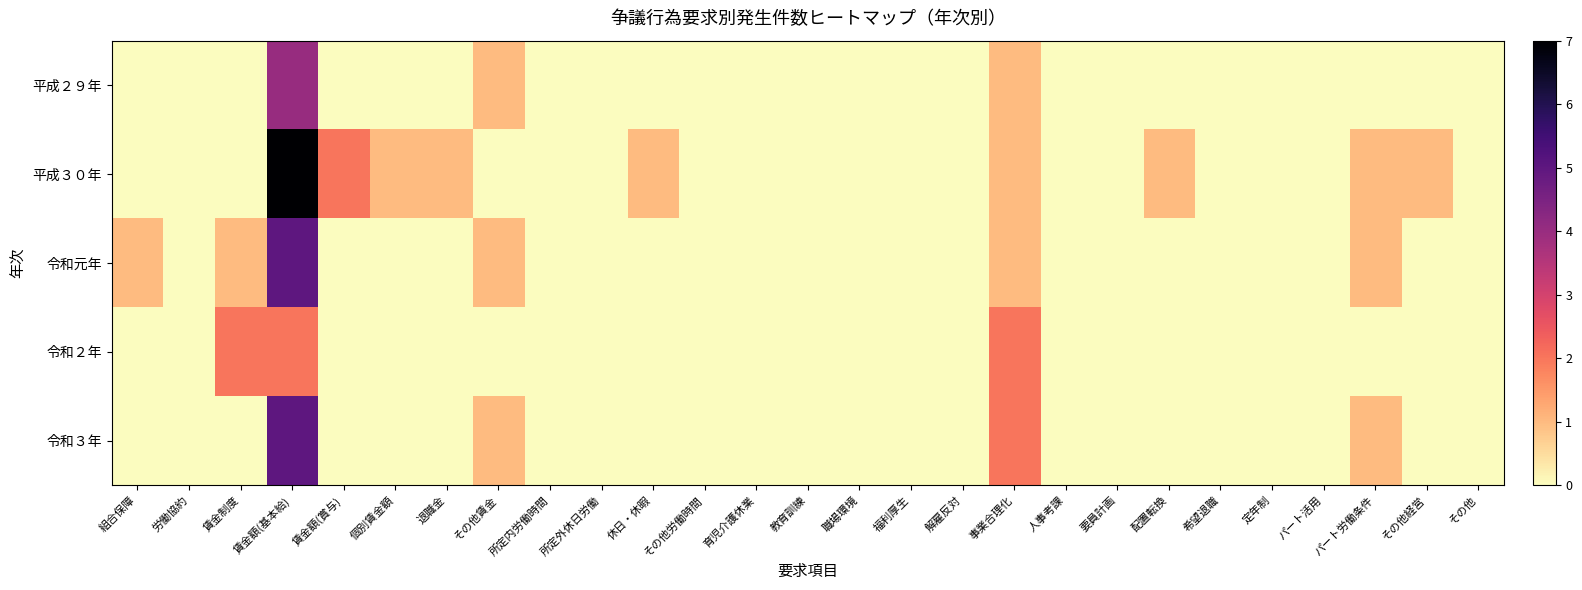

Reading left to right, what are all the values shown in this chart?

平成２９年: 組合保障=0	労働協約=0	賃金制度=0	賃金額(基本給)=4	賃金額(賞与)=0	個別賃金額=0	退職金=0	その他賃金=1	所定内労働時間=0	所定外休日労働=0	休日・休暇=0	その他労働時間=0	育児介護休業=0	教育訓練=0	職場環境=0	福利厚生=0	解雇反対=0	事業合理化=1	人事考課=0	要員計画=0	配置転換=0	希望退職=0	定年制=0	パート活用=0	パート労働条件=0	その他経営=0	その他=0
平成３０年: 組合保障=0	労働協約=0	賃金制度=0	賃金額(基本給)=7	賃金額(賞与)=2	個別賃金額=1	退職金=1	その他賃金=0	所定内労働時間=0	所定外休日労働=0	休日・休暇=1	その他労働時間=0	育児介護休業=0	教育訓練=0	職場環境=0	福利厚生=0	解雇反対=0	事業合理化=1	人事考課=0	要員計画=0	配置転換=1	希望退職=0	定年制=0	パート活用=0	パート労働条件=1	その他経営=1	その他=0
令和元年: 組合保障=1	労働協約=0	賃金制度=1	賃金額(基本給)=5	賃金額(賞与)=0	個別賃金額=0	退職金=0	その他賃金=1	所定内労働時間=0	所定外休日労働=0	休日・休暇=0	その他労働時間=0	育児介護休業=0	教育訓練=0	職場環境=0	福利厚生=0	解雇反対=0	事業合理化=1	人事考課=0	要員計画=0	配置転換=0	希望退職=0	定年制=0	パート活用=0	パート労働条件=1	その他経営=0	その他=0
令和２年: 組合保障=0	労働協約=0	賃金制度=2	賃金額(基本給)=2	賃金額(賞与)=0	個別賃金額=0	退職金=0	その他賃金=0	所定内労働時間=0	所定外休日労働=0	休日・休暇=0	その他労働時間=0	育児介護休業=0	教育訓練=0	職場環境=0	福利厚生=0	解雇反対=0	事業合理化=2	人事考課=0	要員計画=0	配置転換=0	希望退職=0	定年制=0	パート活用=0	パート労働条件=0	その他経営=0	その他=0
令和３年: 組合保障=0	労働協約=0	賃金制度=0	賃金額(基本給)=5	賃金額(賞与)=0	個別賃金額=0	退職金=0	その他賃金=1	所定内労働時間=0	所定外休日労働=0	休日・休暇=0	その他労働時間=0	育児介護休業=0	教育訓練=0	職場環境=0	福利厚生=0	解雇反対=0	事業合理化=2	人事考課=0	要員計画=0	配置転換=0	希望退職=0	定年制=0	パート活用=0	パート労働条件=1	その他経営=0	その他=0